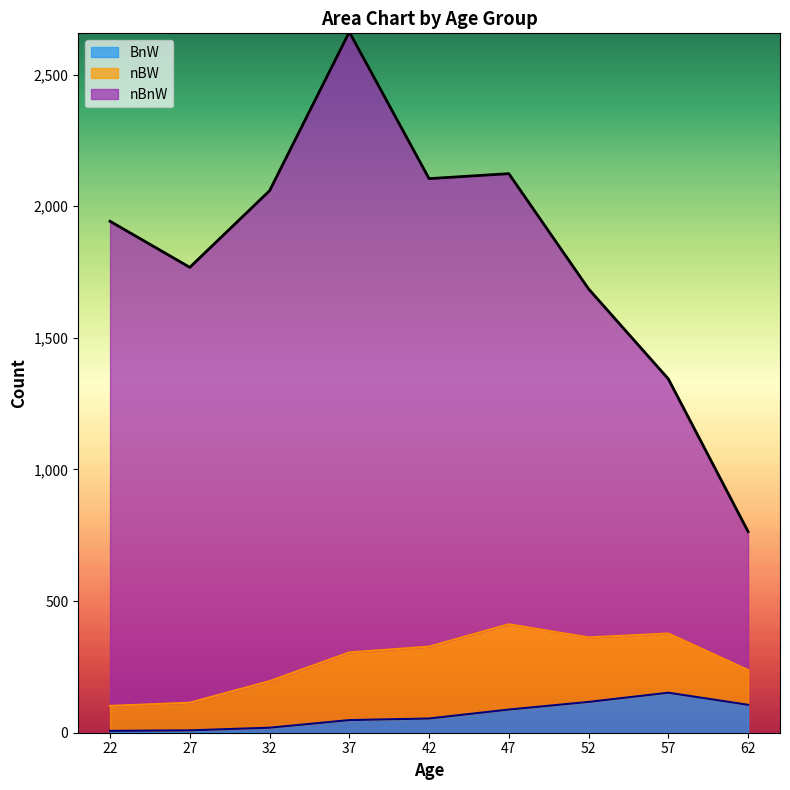

How many values in the nBnW series are below 1712?

4